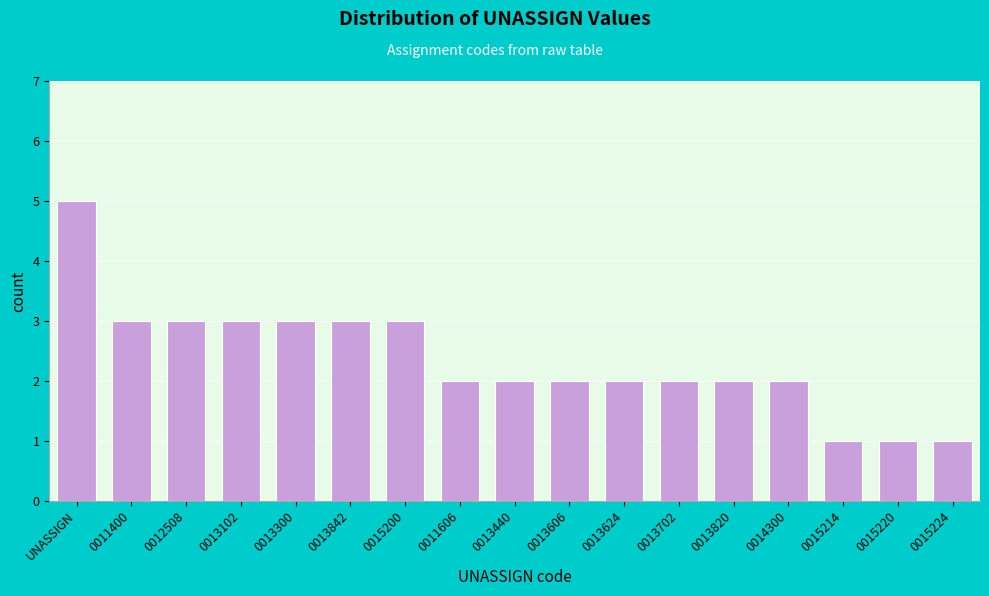

Reading left to right, list all the values displayed in this chart.

UNASSIGN=5	0011400=3	0012508=3	0013102=3	0013300=3	0013842=3	0015200=3	0011606=2	0013440=2	0013606=2	0013624=2	0013702=2	0013820=2	0014300=2	0015214=1	0015220=1	0015224=1